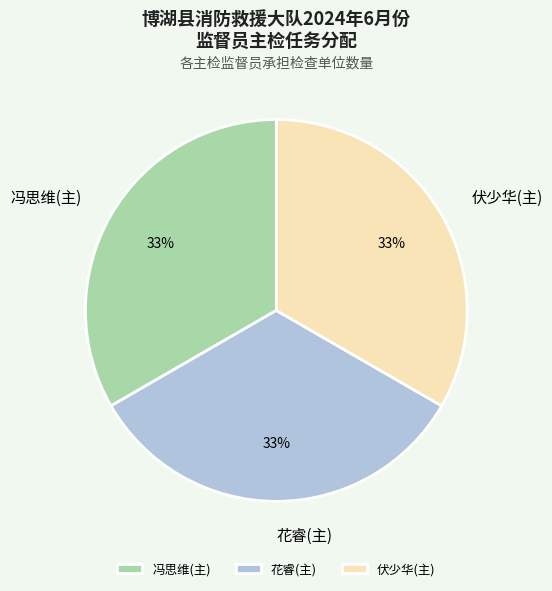

To the nearest percent, what percentage of the pie is 花睿(主)?

33%